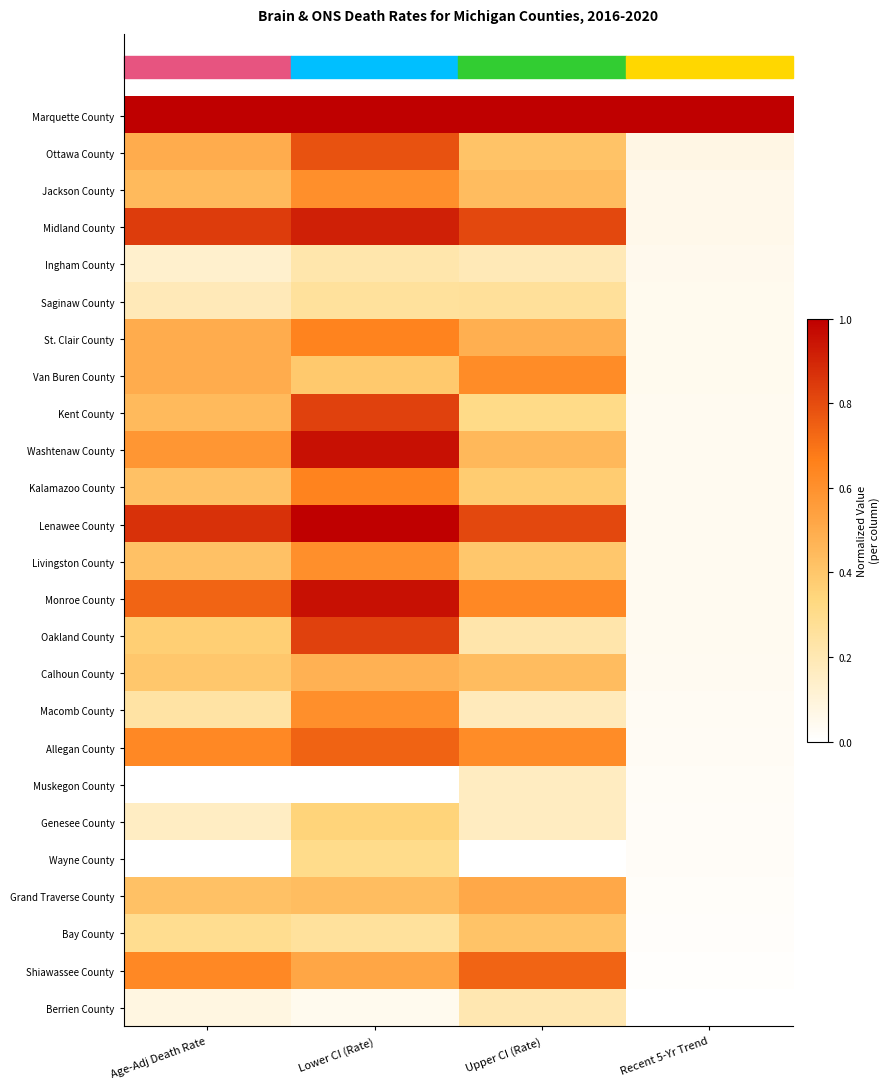

What is the total value across all series at Recent 5-Yr Trend?

1.9